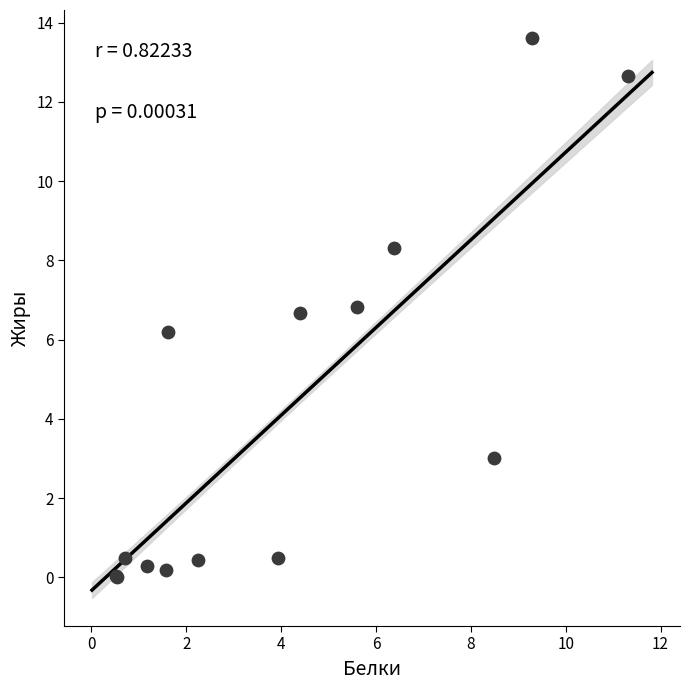

What Y value in the scatter plot is closest to 6?

6.2